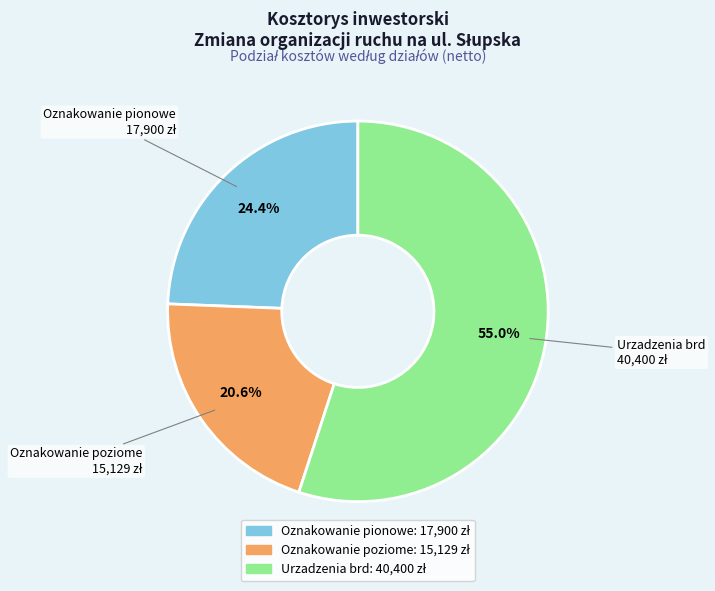

Which slice is the smallest?

Oznakowanie poziome